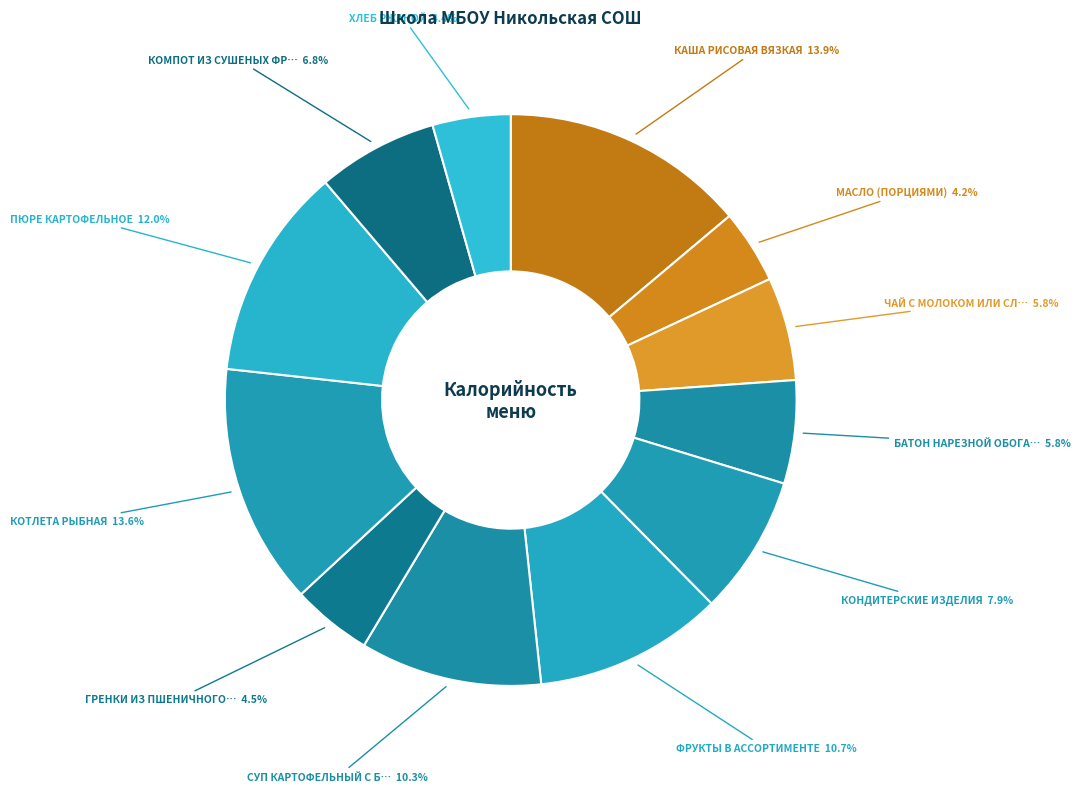

How many segments does this pie chart have?

12